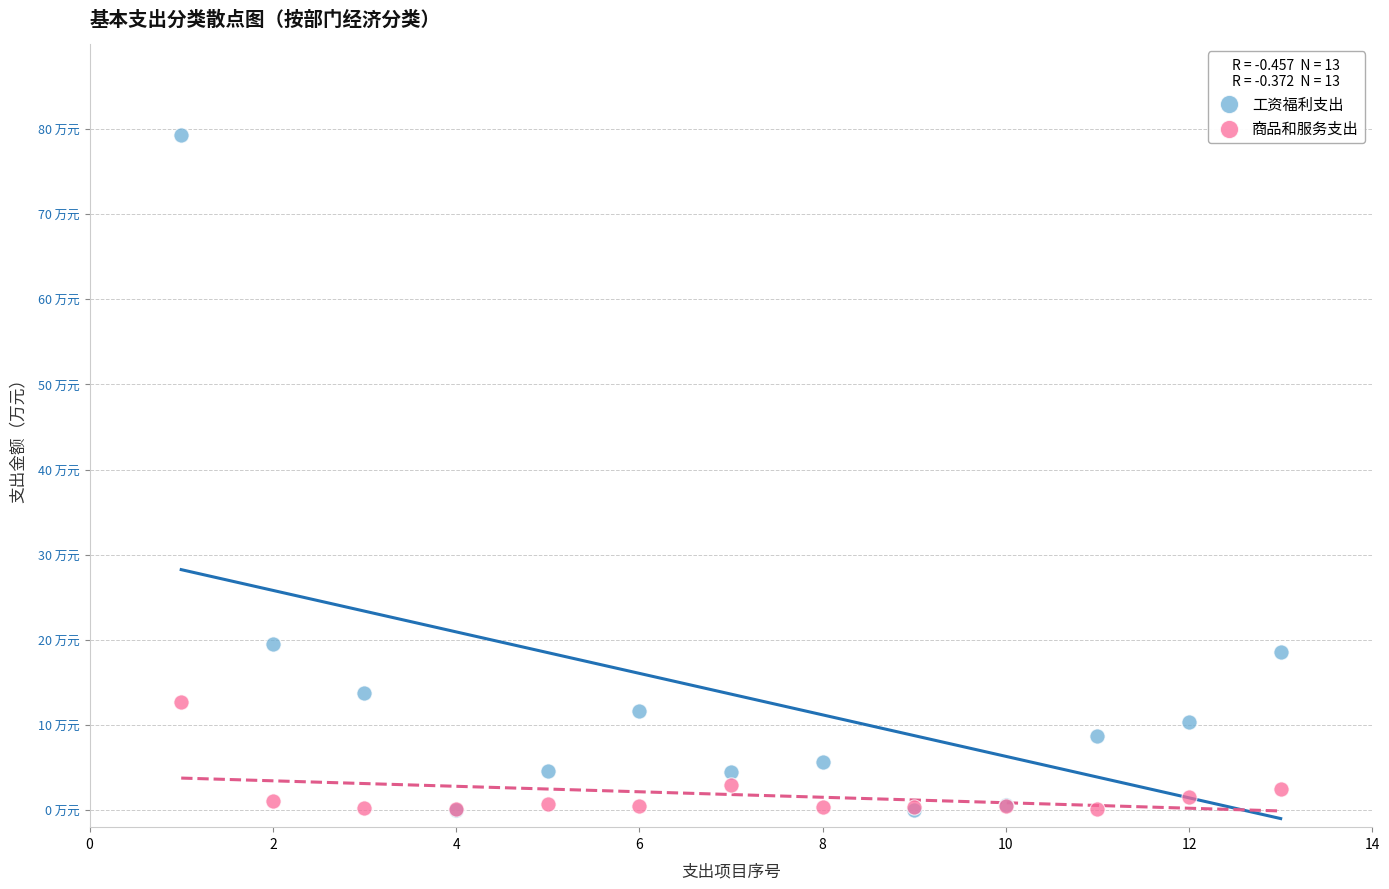

What are all the series names shown in the legend?

工资福利支出, 商品和服务支出